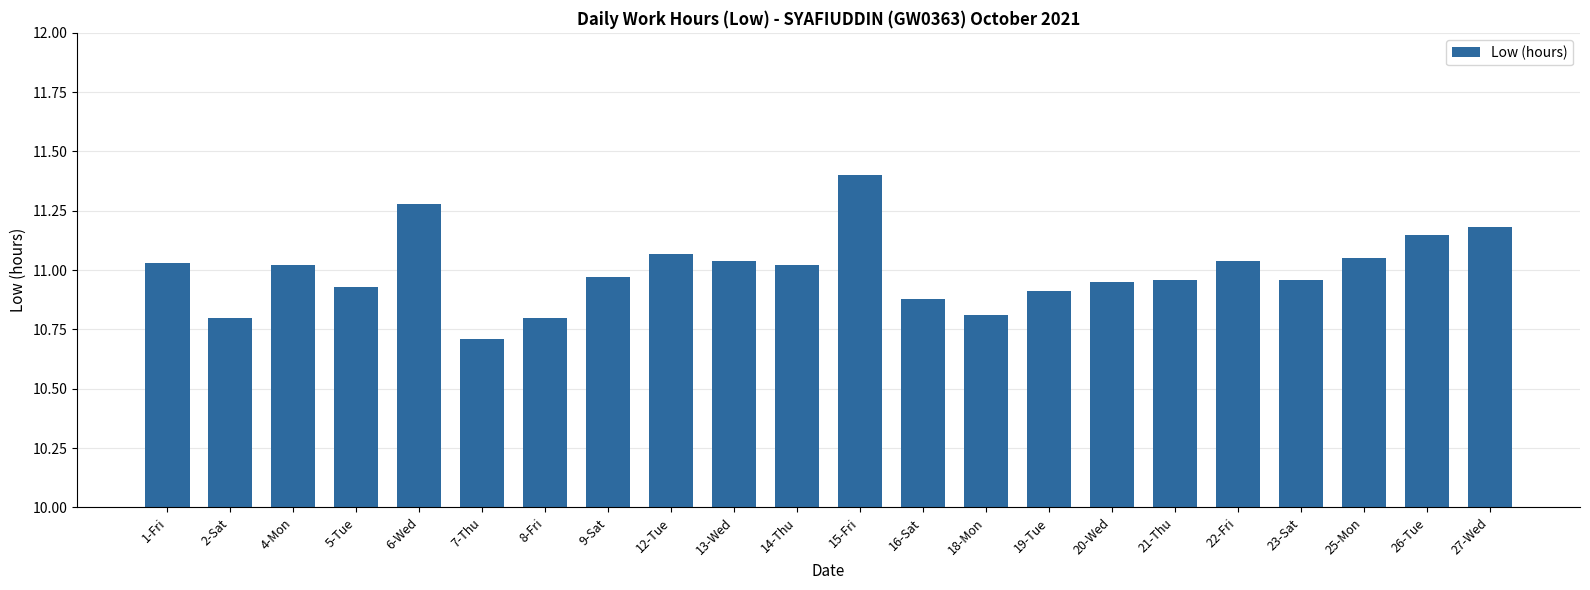

At which label does the data first exceed 11?

1-Fri